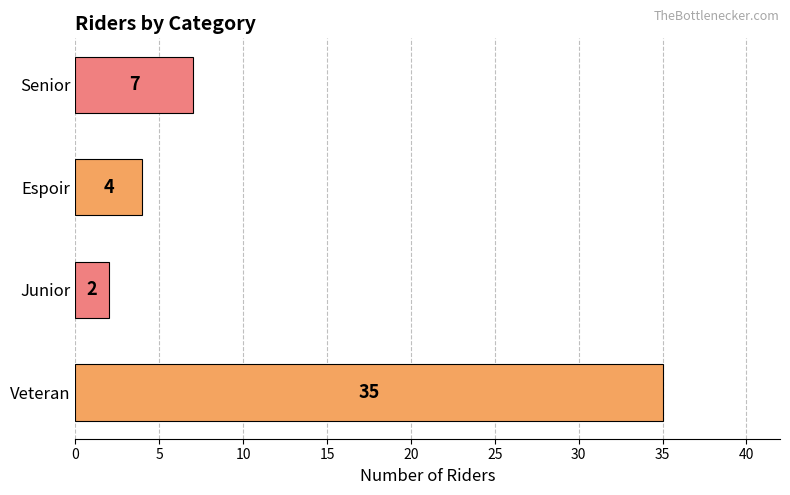

What is the average value?

12